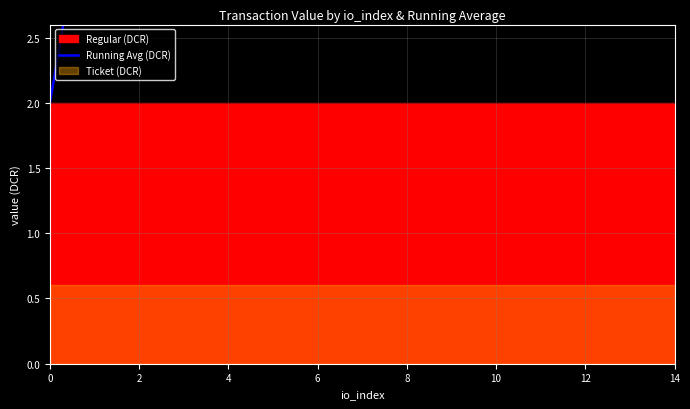

True or false: there are more than 2 points higher than both neighbors.

False